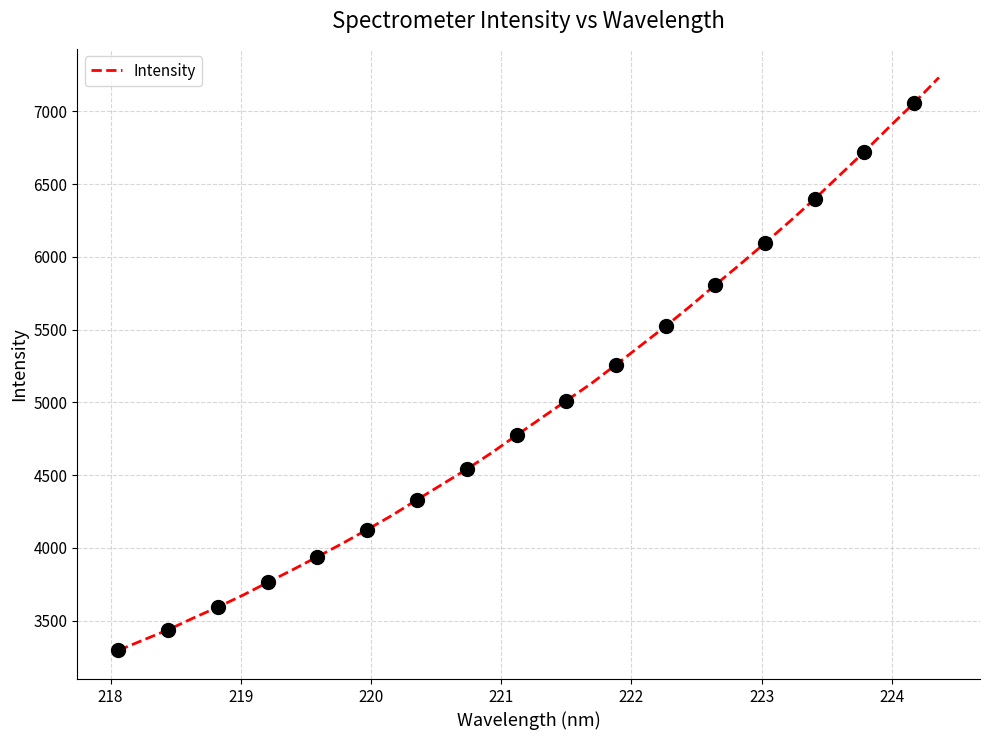

What is the lowest value of the Intensity series?

3295.3